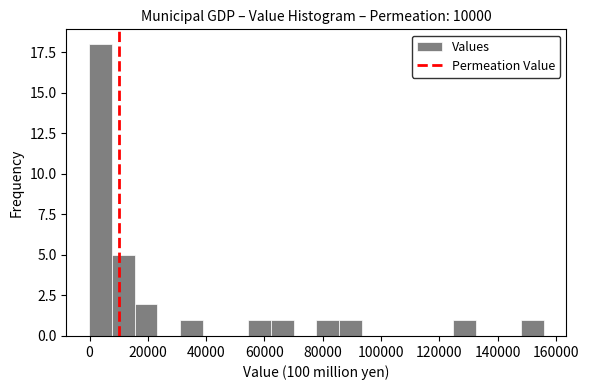

Around what value on the x-axis is the tallest bar? Give the approximate position of its centre, as read against the axis.

4000